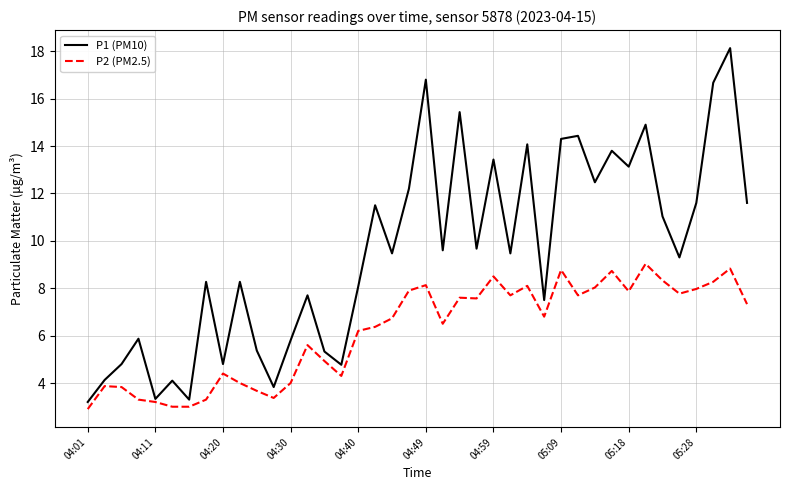

What is the highest value of the P2 (PM2.5) series?

9.0